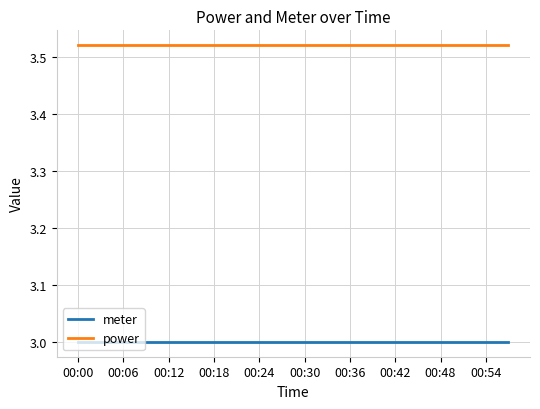

True or false: power and meter cross at least once.

False